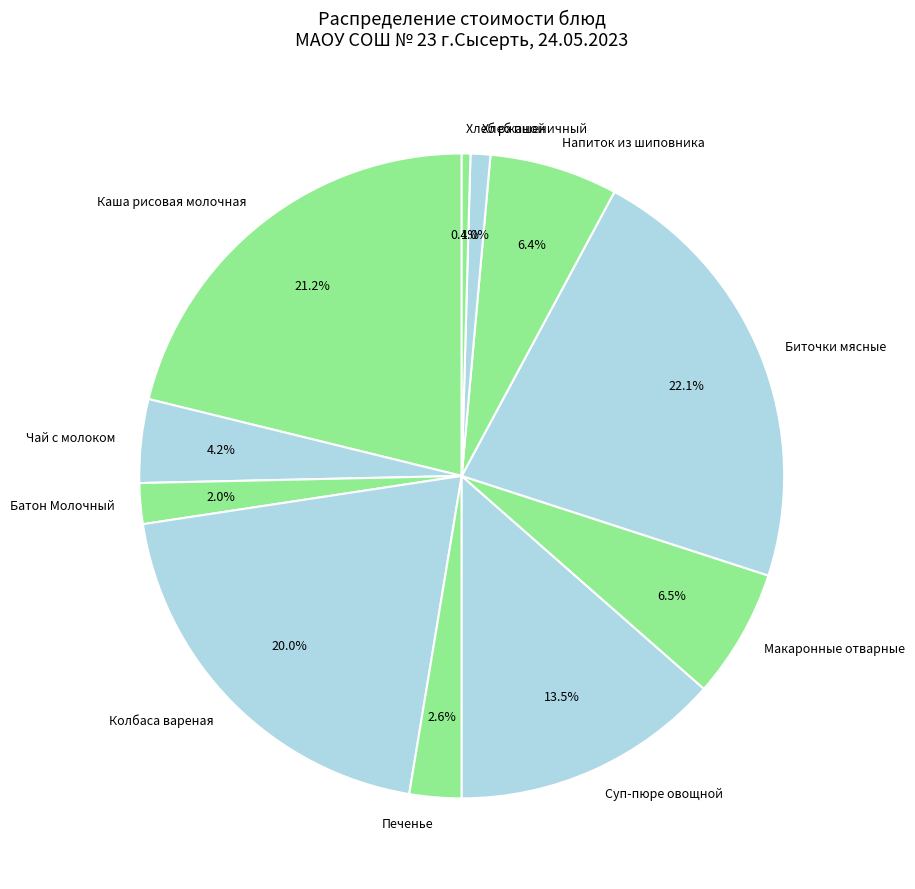

Which slice is the smallest?

Хлеб ржаной